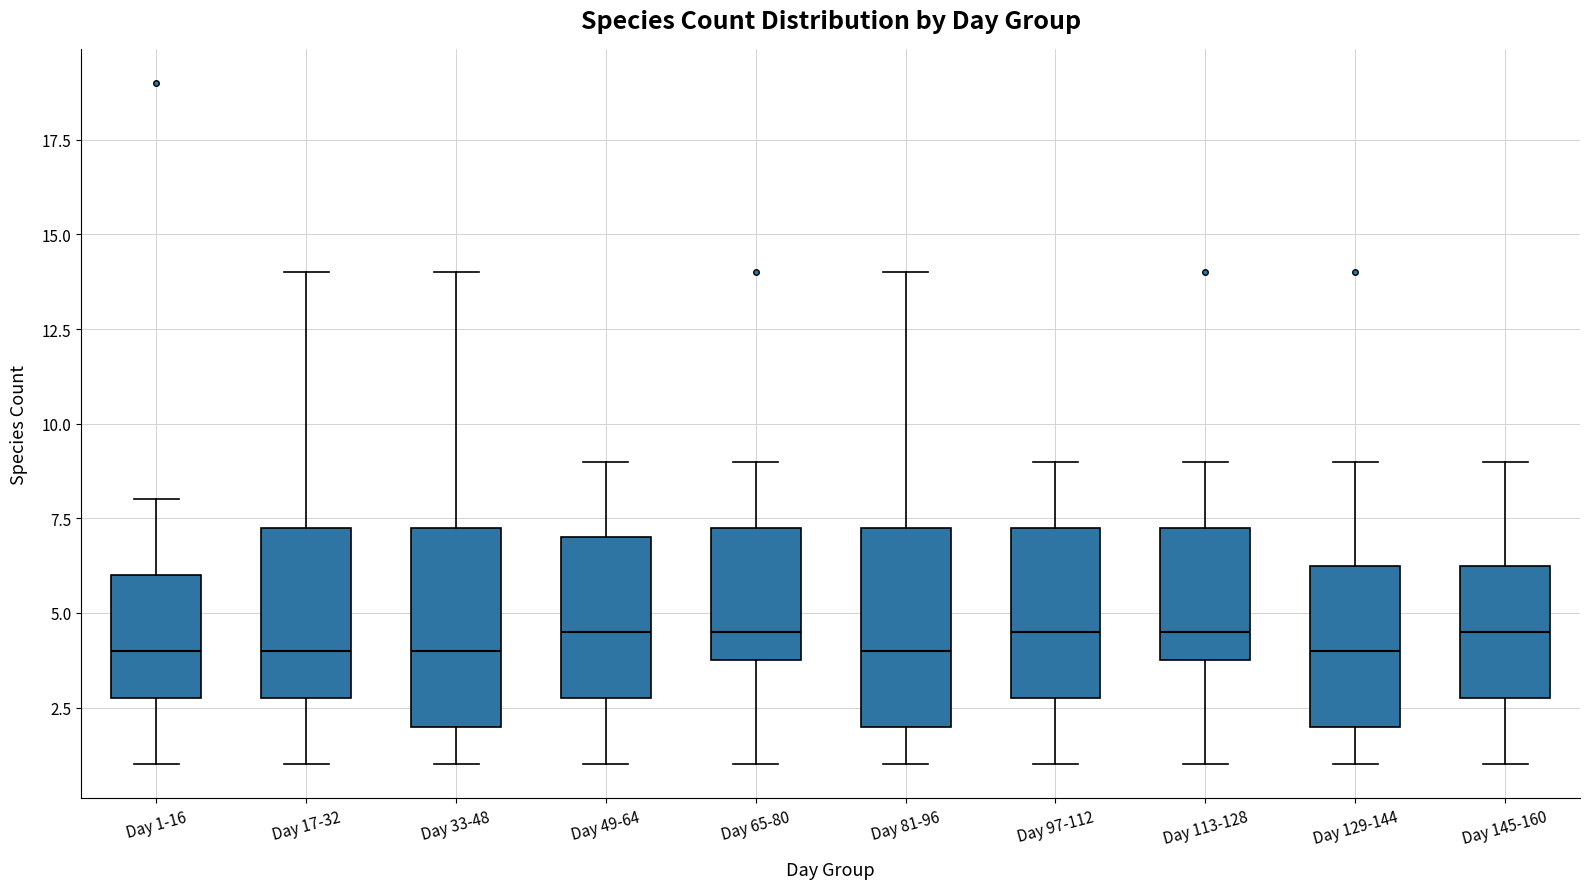

Where does the upper whisker of the box for Day 97-112 end on the y-axis? The values are not printed on the chart, so give them approximately, as read against the axis.

9.0